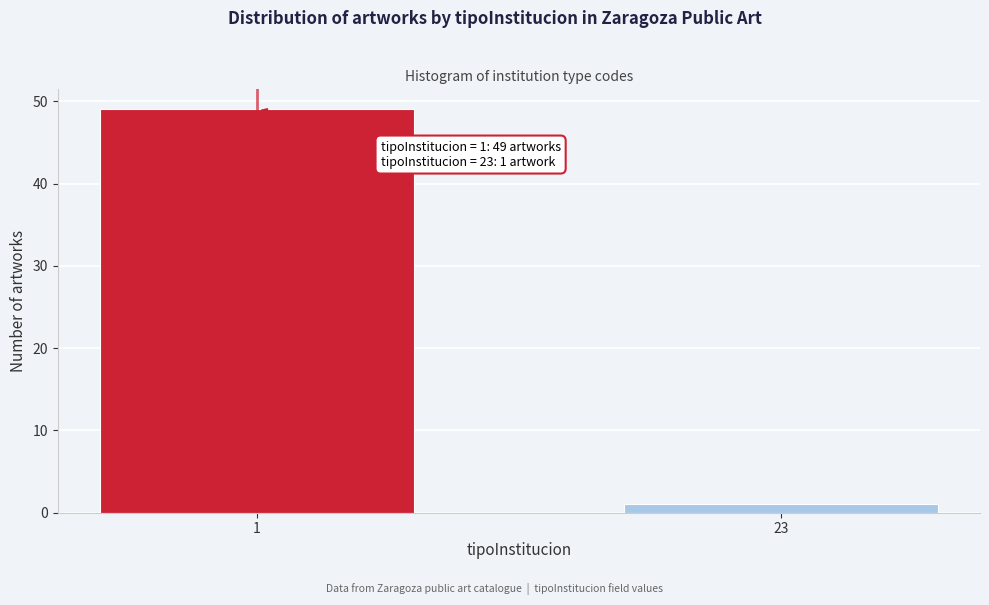

Reading left to right, transcribe all the data shown in this chart.

1=49	23=1